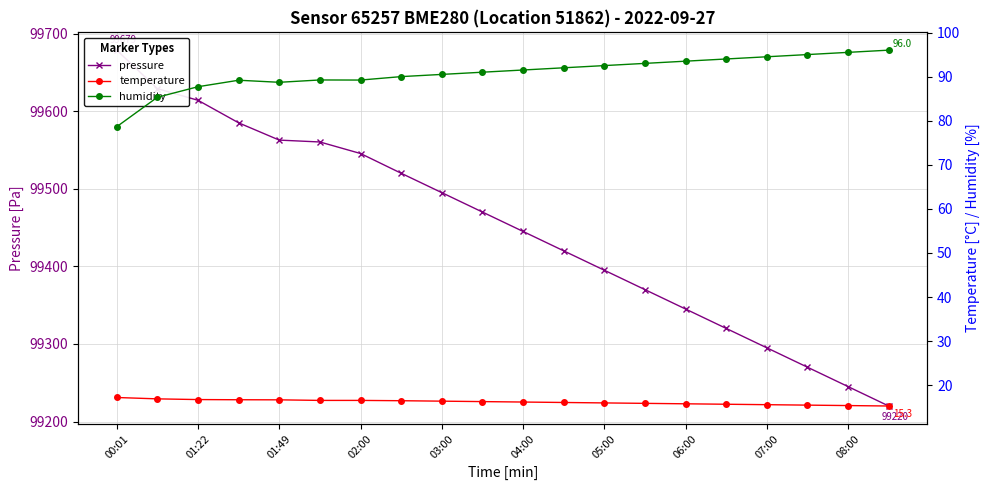

True or false: pressure and humidity intersect in this chart.

False